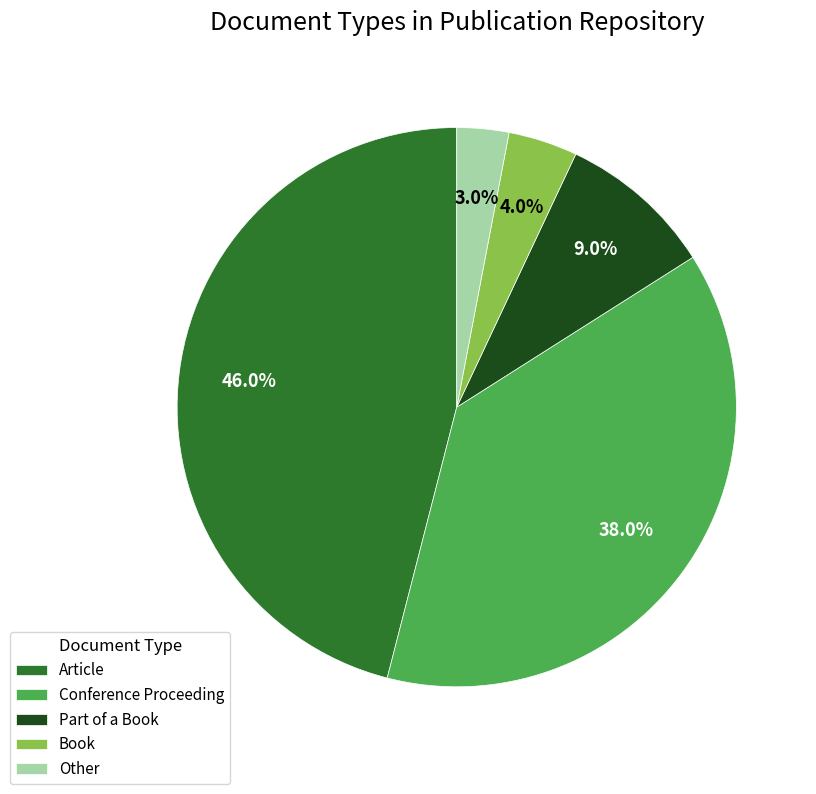

Which has a higher value, Part of a Book or Article?

Article